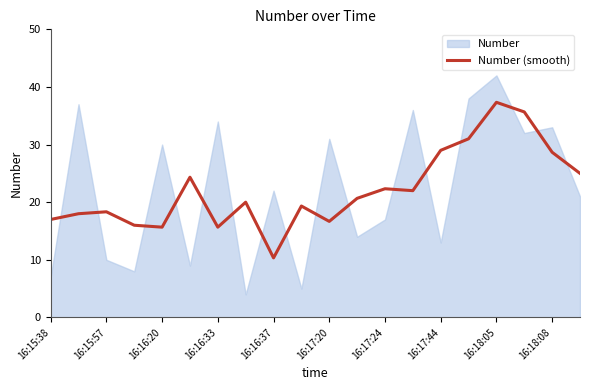

Is it true that Number (smooth) equals 15.7 at 16:16:20?

True